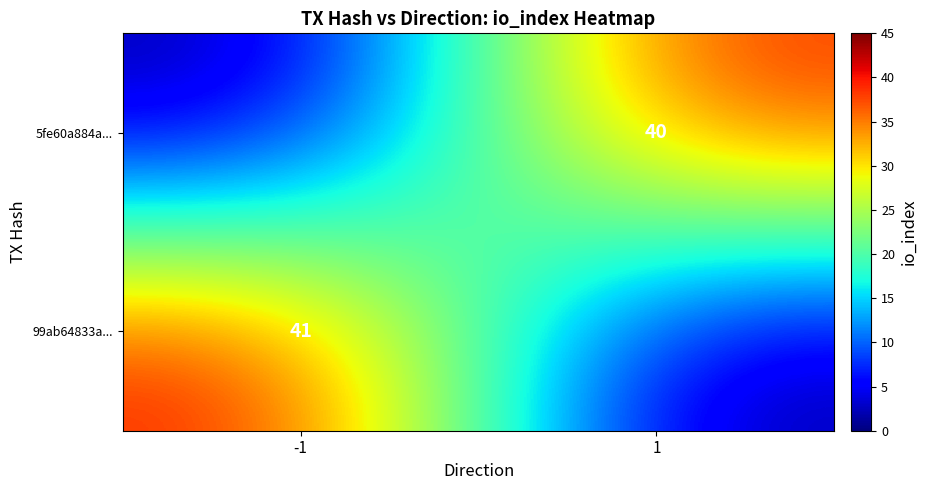

The 5fe60a884a... series shows 40 at 1. True or false?

True